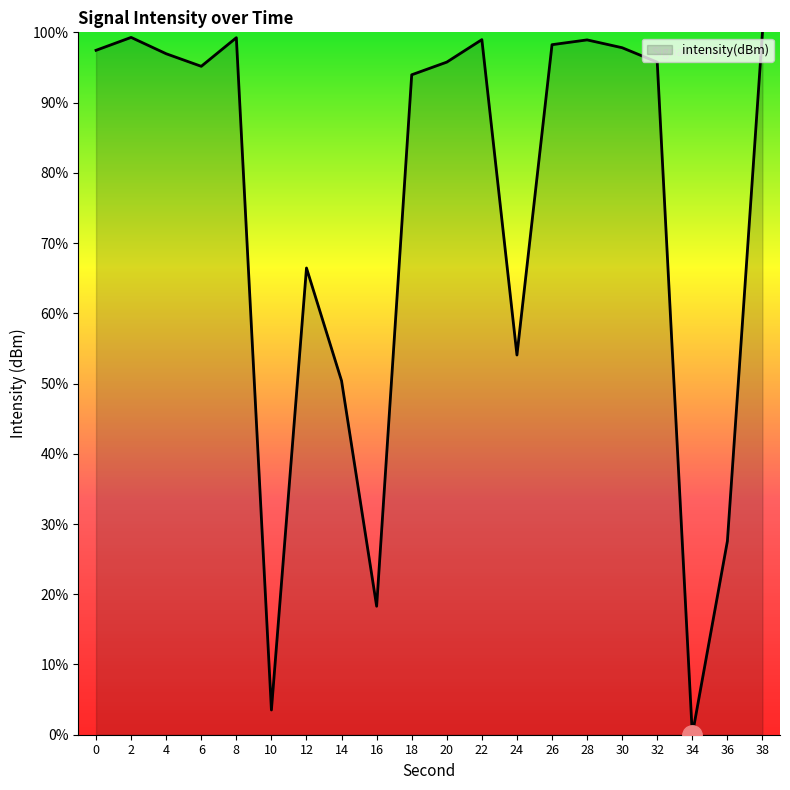

How many lines are shown in the chart?

1